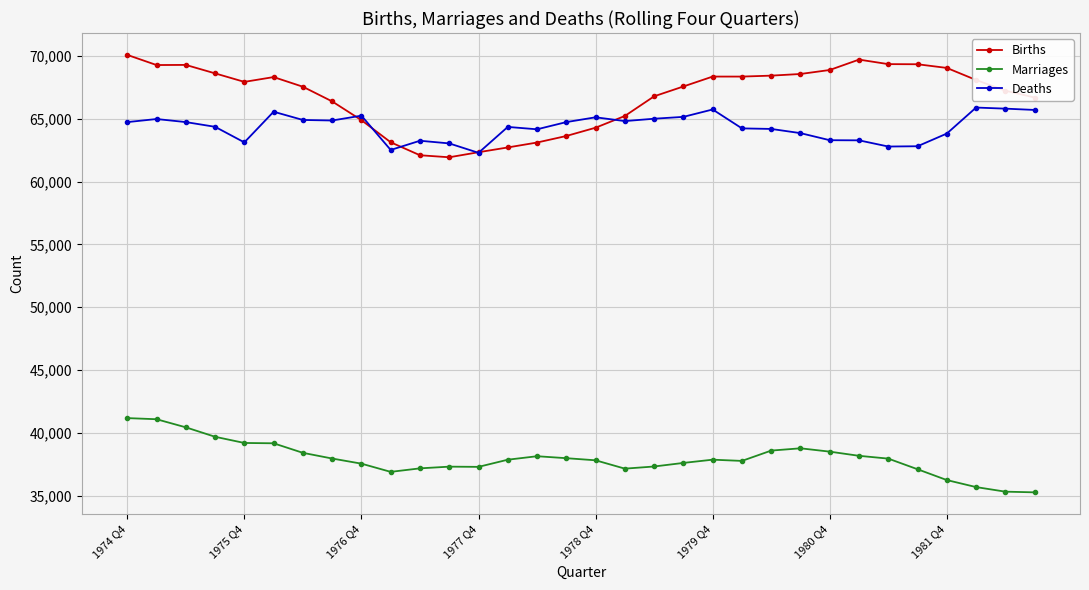

Which series has the largest range (max minus min)?

Births